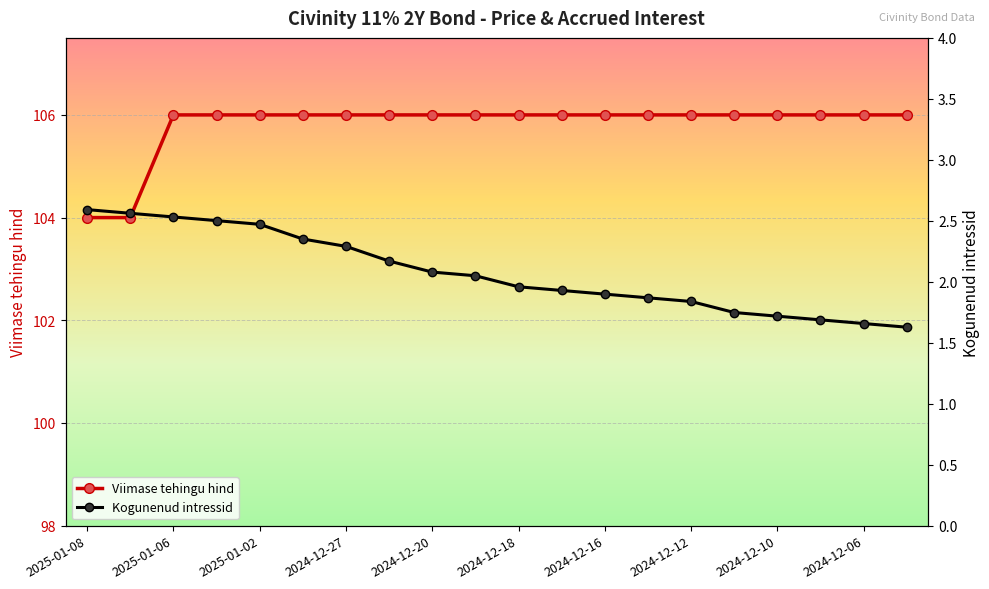

Rank the series by their maximum value, from lowest to highest.

Kogunenud intressid, Viimase tehingu hind